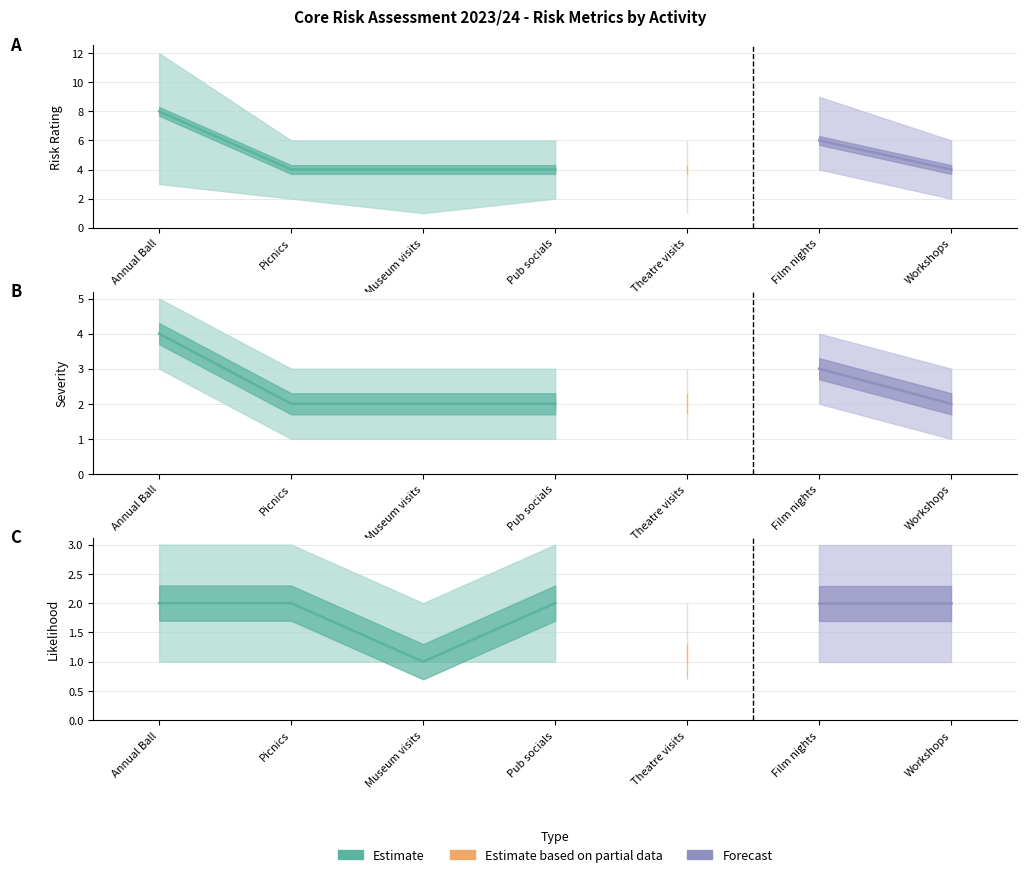

What is the spread (max minus min) of values at Film nights?

4